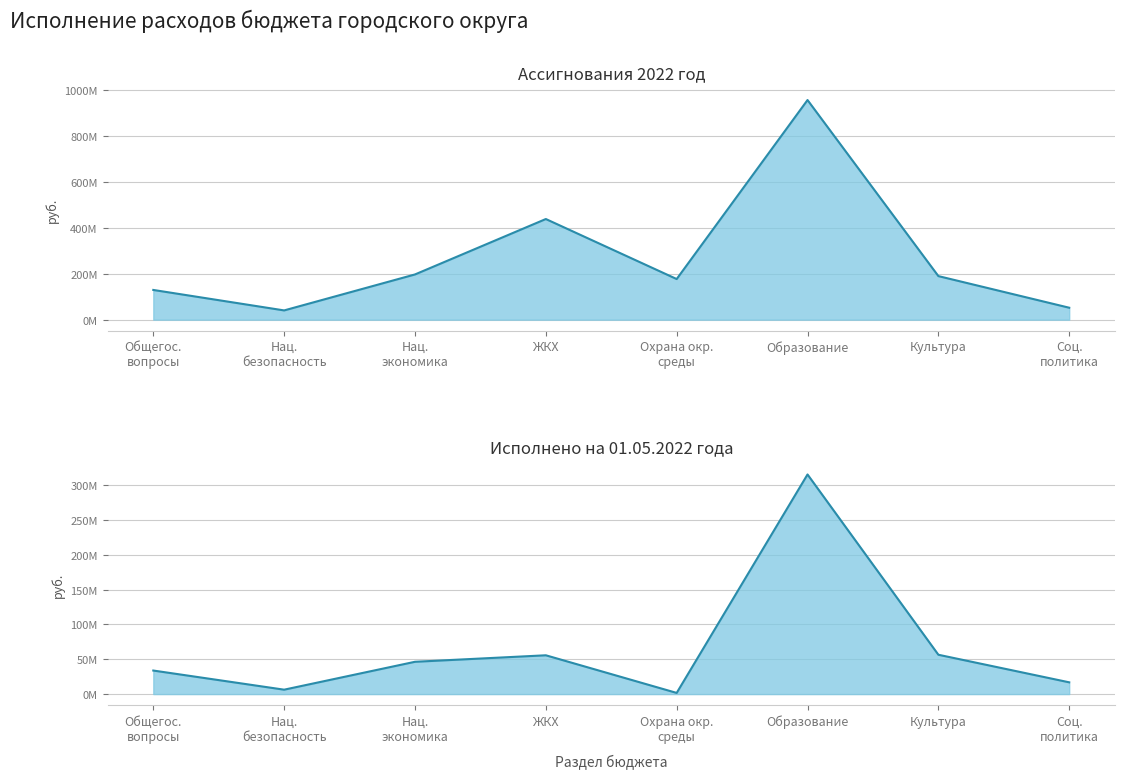

Is it true that Ассигнования 2022 equals 955837592.0 at Образование?

True